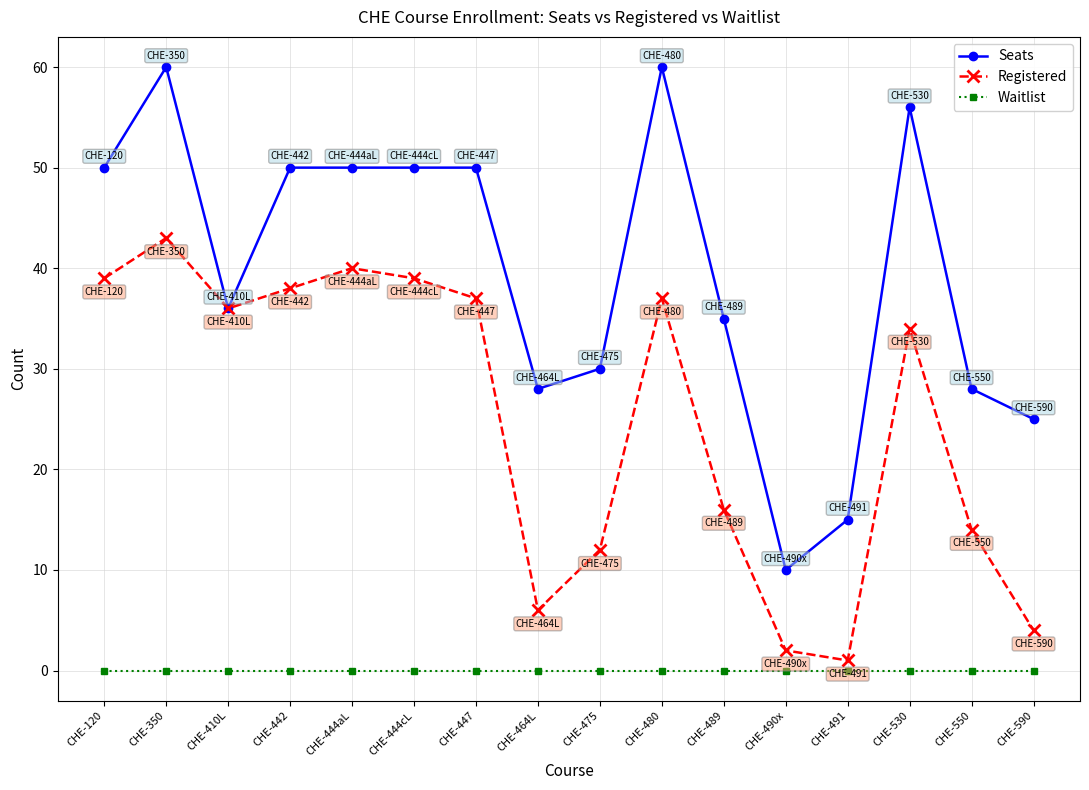

Rank the series by their average value, from lowest to highest.

Waitlist, Registered, Seats